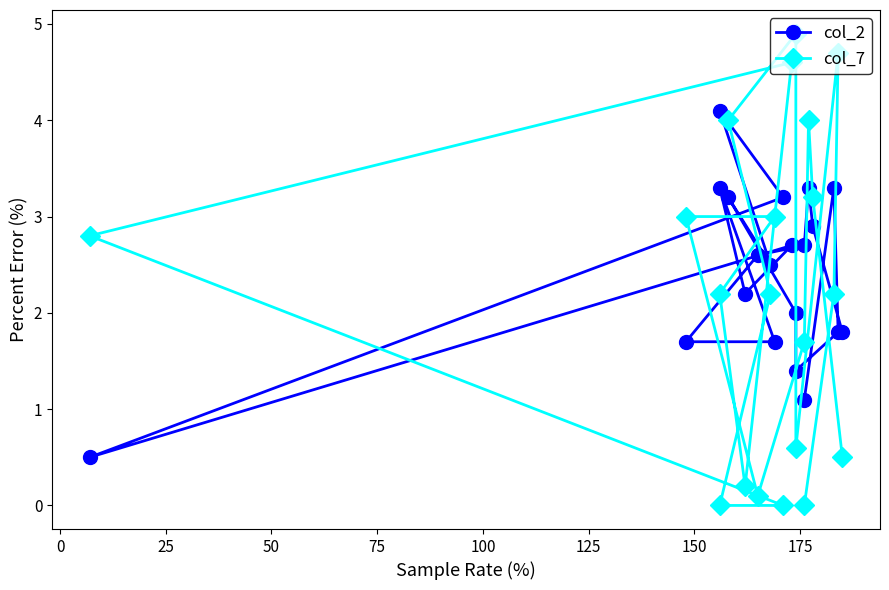

In col_7, how many points are higher than both neighbors (excluding endpoints)?

4